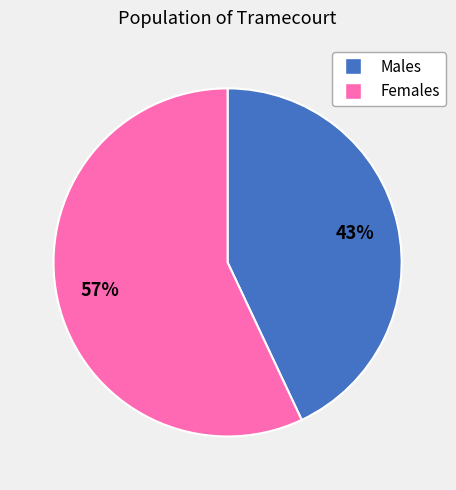

To the nearest percent, what is the average slice percentage?

50%